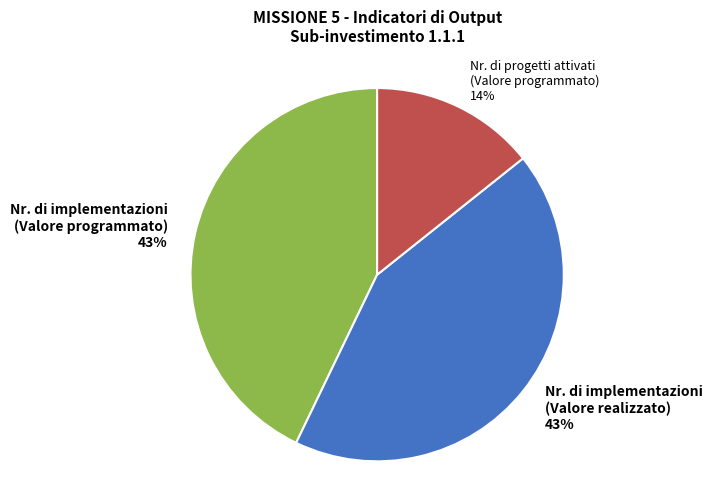

Which slice is the smallest?

Nr. di progetti attivati (Valore programmato)